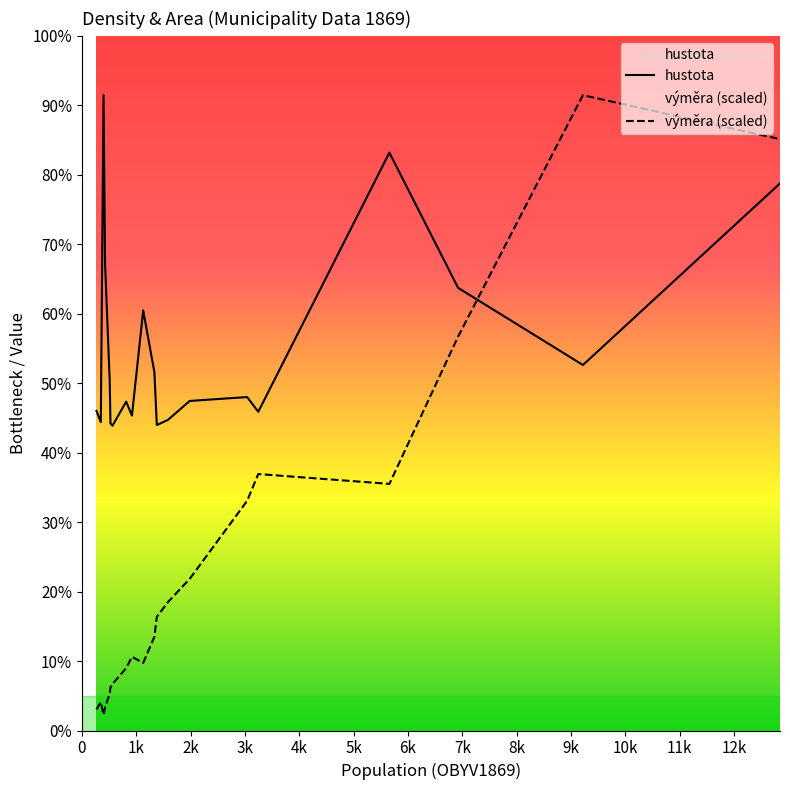

How many data points in hustota are less than 153?

10